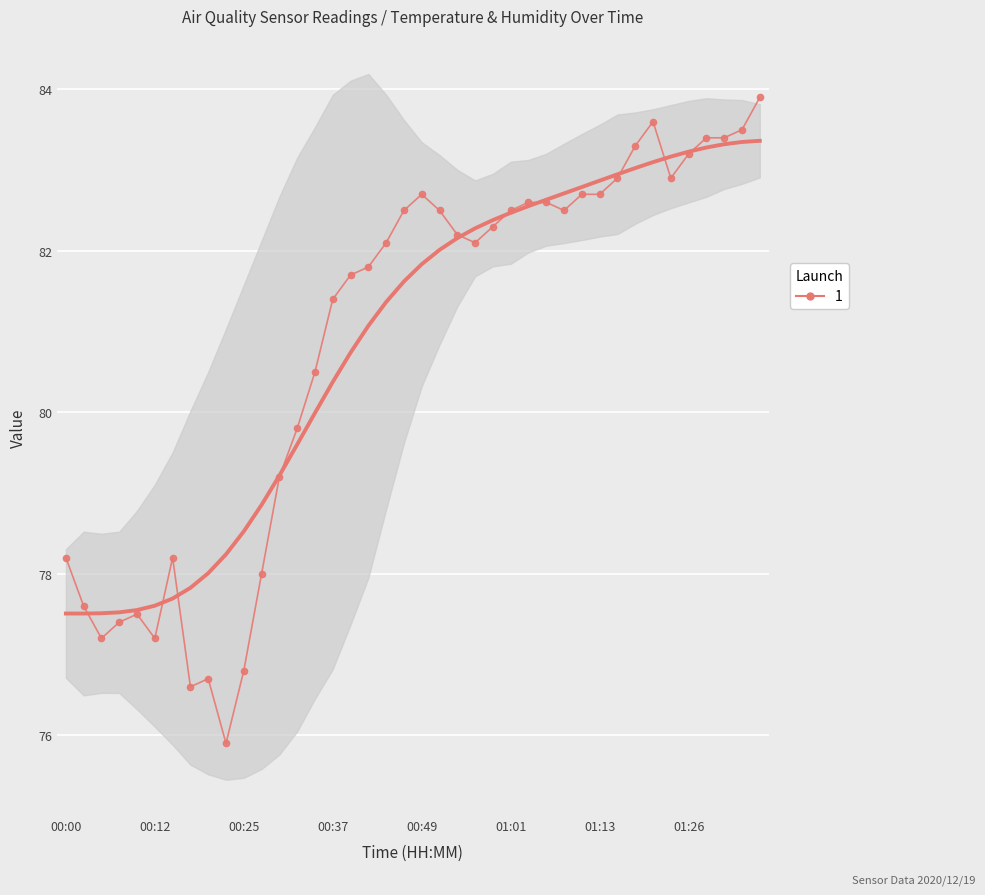

What value does the data have at 23?

82.1